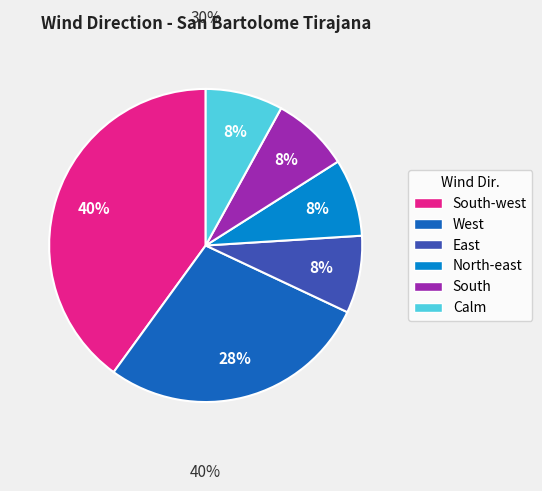

To the nearest percent, what portion does West represent?

28%